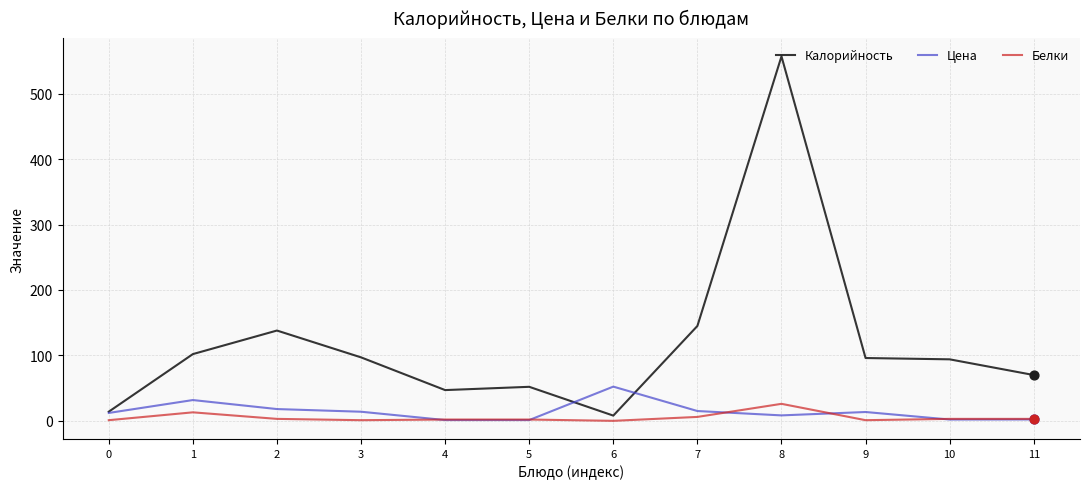

At how many categories does at least one series exceed 470?

1